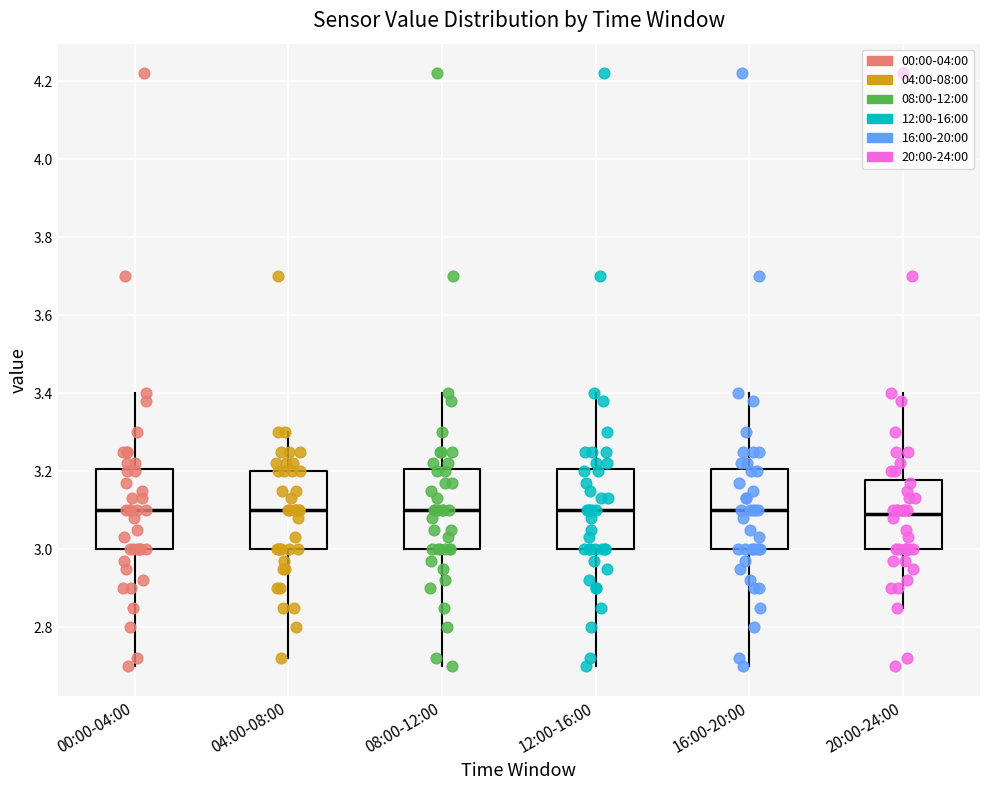

Reading left to right, transcribe this box plot: for each box, give where its median line is, the range the box spans, and where its two whiskers end, as read against the y-axis. The values are not printed on the chart, so give them approximately, as read against the axis.

00:00-04:00: median 3.10, box 3.00 to 3.20, whiskers 2.70 to 3.40
04:00-08:00: median 3.10, box 3.00 to 3.20, whiskers 2.72 to 3.30
08:00-12:00: median 3.10, box 3.00 to 3.20, whiskers 2.70 to 3.40
12:00-16:00: median 3.10, box 3.00 to 3.20, whiskers 2.70 to 3.40
16:00-20:00: median 3.10, box 3.00 to 3.20, whiskers 2.70 to 3.40
20:00-24:00: median 3.10, box 3.00 to 3.18, whiskers 2.86 to 3.40